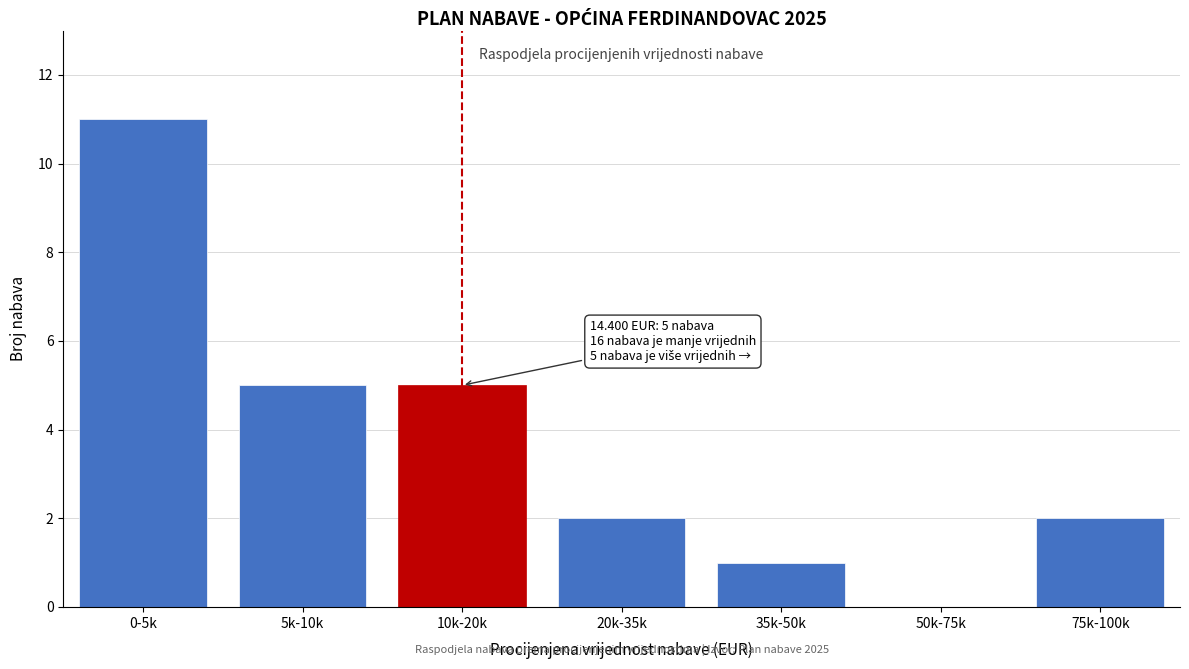

Reading left to right, transcribe all the data shown in this chart.

0-5k=11	5k-10k=5	10k-20k=5	20k-35k=2	35k-50k=1	50k-75k=0	75k-100k=2